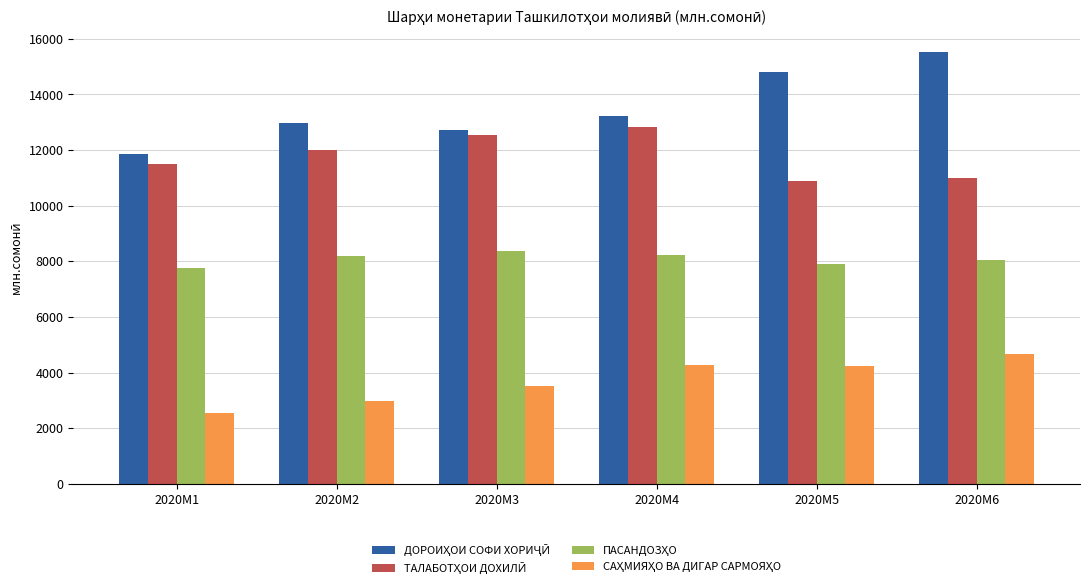

What is the spread (max minus min) of values at 2020M1?

9306.4